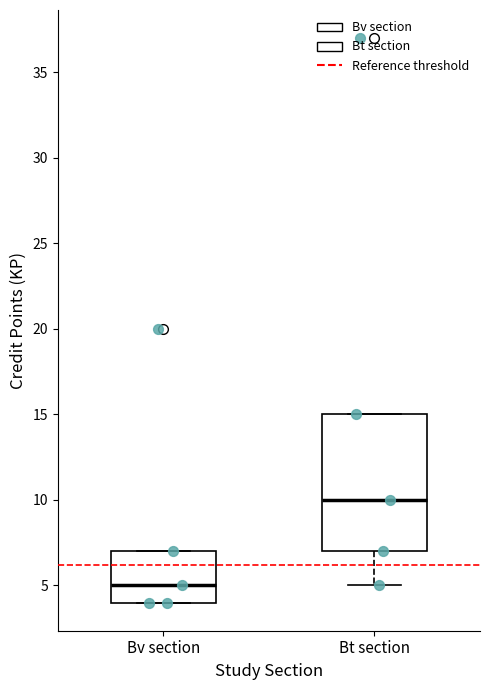

Where is the lower edge of the box for Bt section on the y-axis? The values are not printed on the chart, so give them approximately, as read against the axis.

7